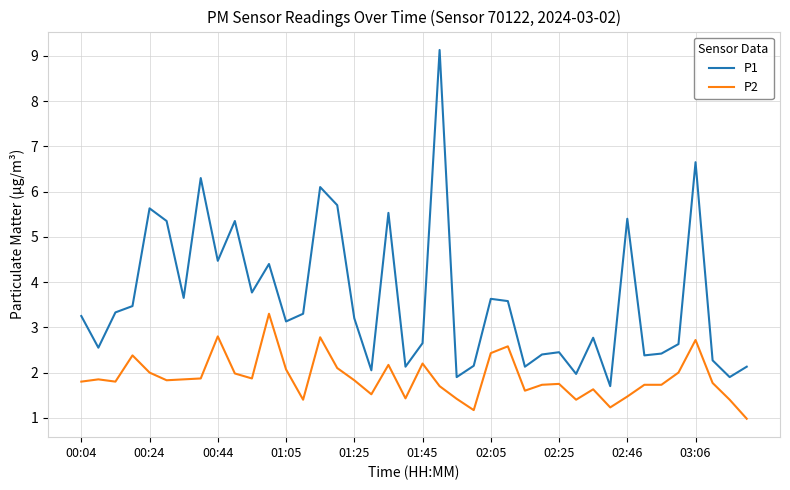

How many lines are shown in the chart?

2